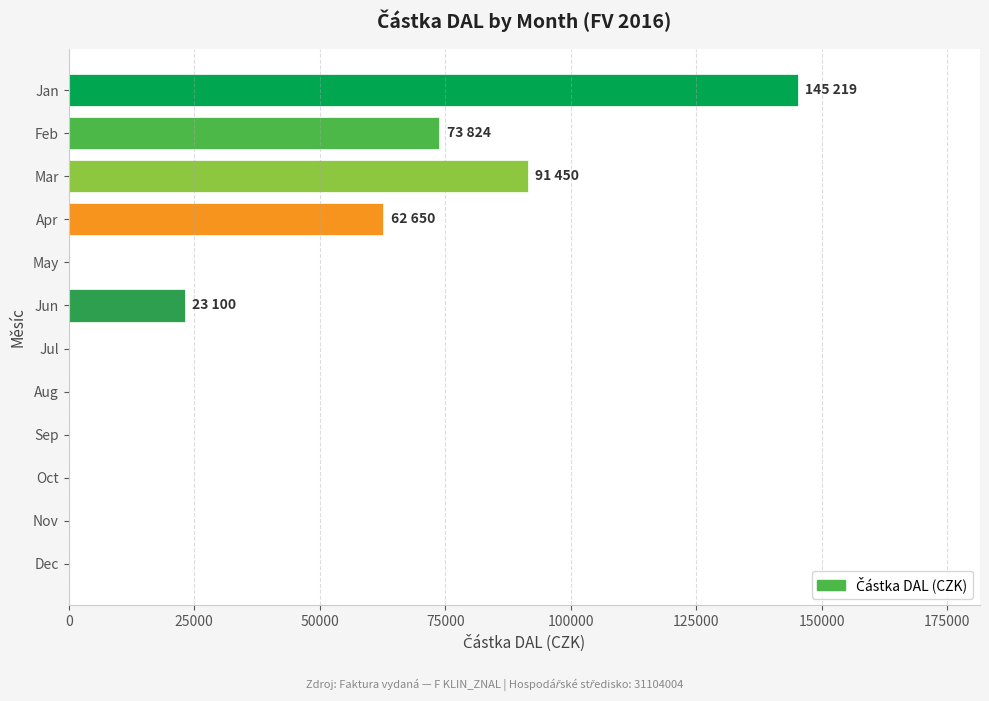

Which category has the highest value across all series?

Jan